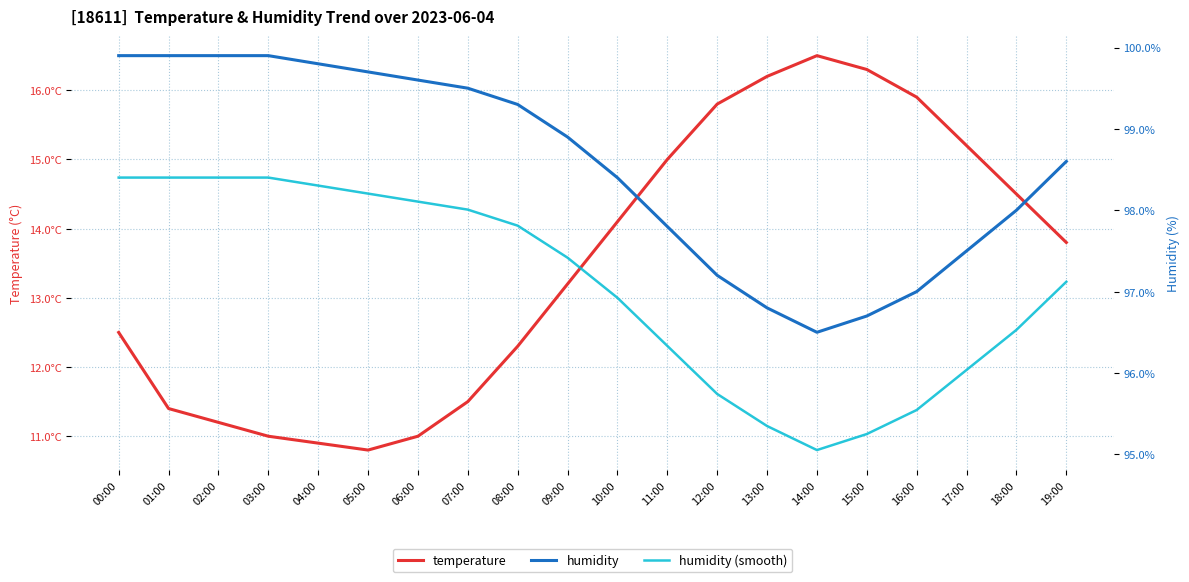

Reading right to left, what are all the values shown in this chart?

temperature: 13.8	14.5	15.2	15.9	16.3	16.5	16.2	15.8	15.0	14.1	13.2	12.3	11.5	11.0	10.8	10.9	11.0	11.2	11.4	12.5
humidity: 98.6	98.0	97.5	97.0	96.7	96.5	96.8	97.2	97.8	98.4	98.9	99.3	99.5	99.6	99.7	99.8	99.9	99.9	99.9	99.9
humidity (smooth): 97.1	96.5	96.0	95.5	95.2	95.1	95.3	95.7	96.3	96.9	97.4	97.8	98.0	98.1	98.2	98.3	98.4	98.4	98.4	98.4